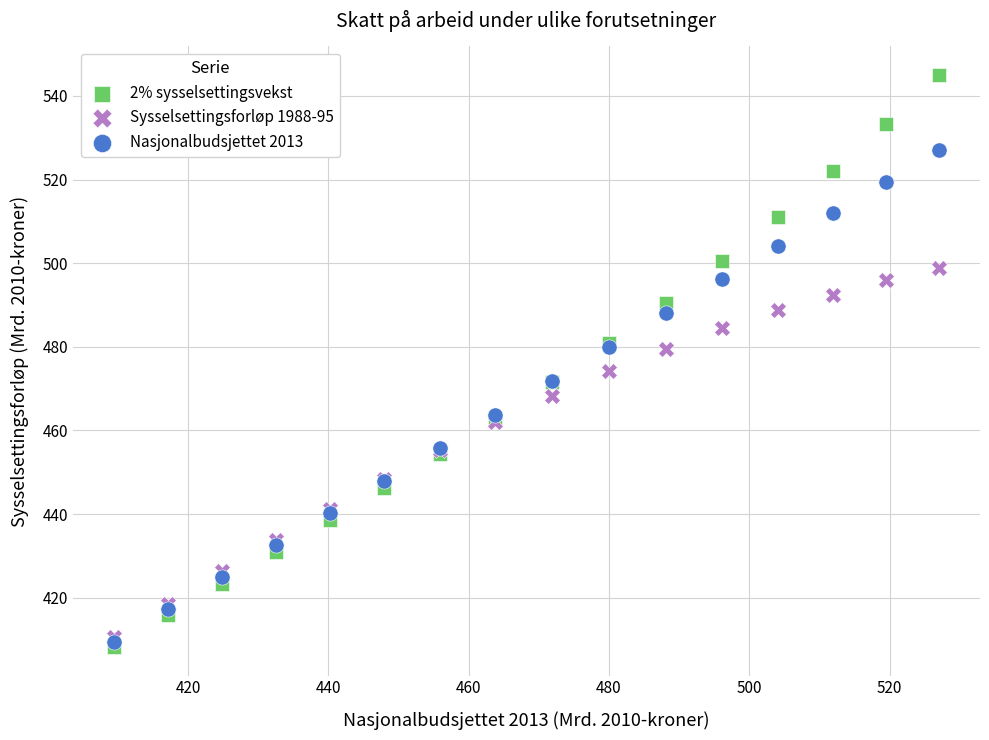

Which series has the widest spread of Y values?

2% sysselsettingsvekst